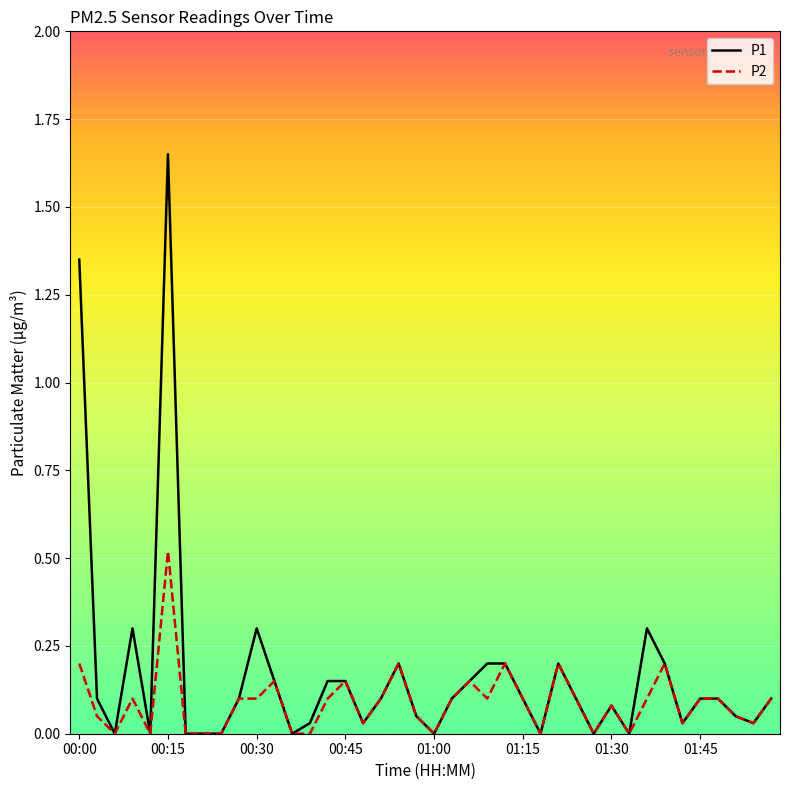

Is this an area chart (filled region under the line)?

No